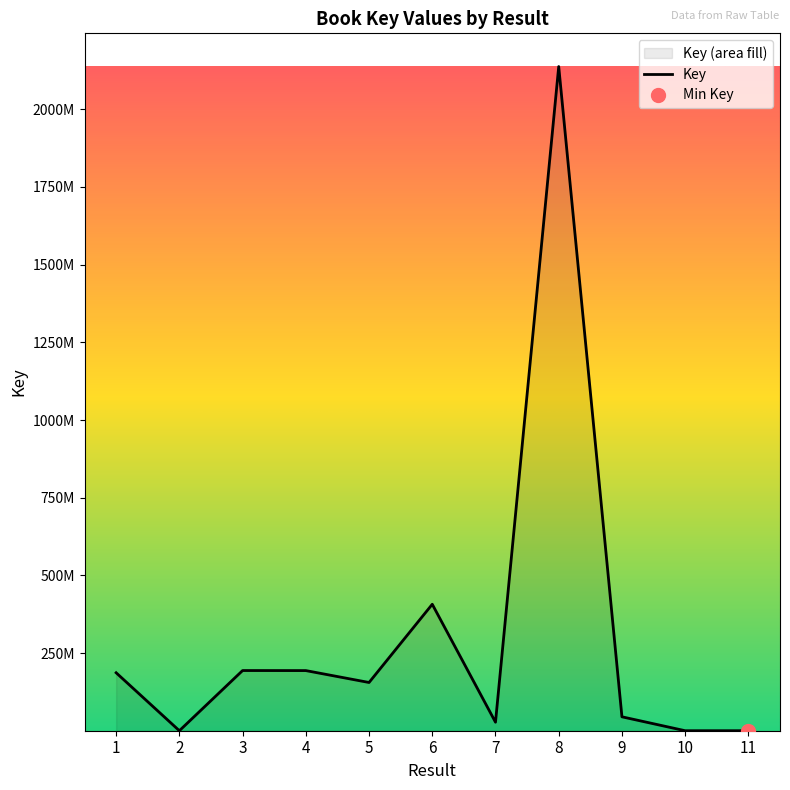

What is the difference between the values at 1 and 4?

6981193